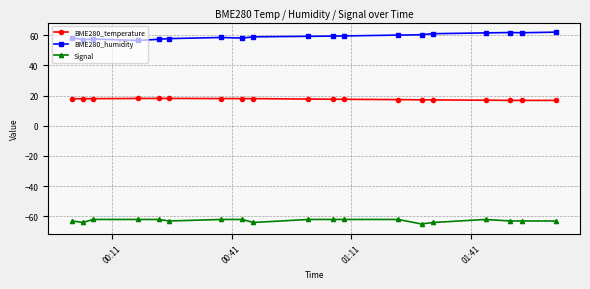

Rank the series by their average value, from lowest to highest.

Signal, BME280_temperature, BME280_humidity